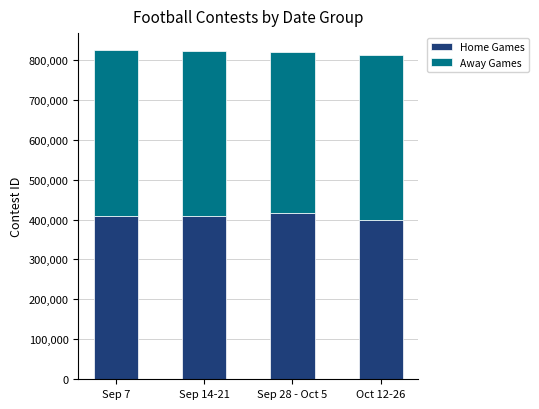

What is the highest value of the Home Games series?

416046